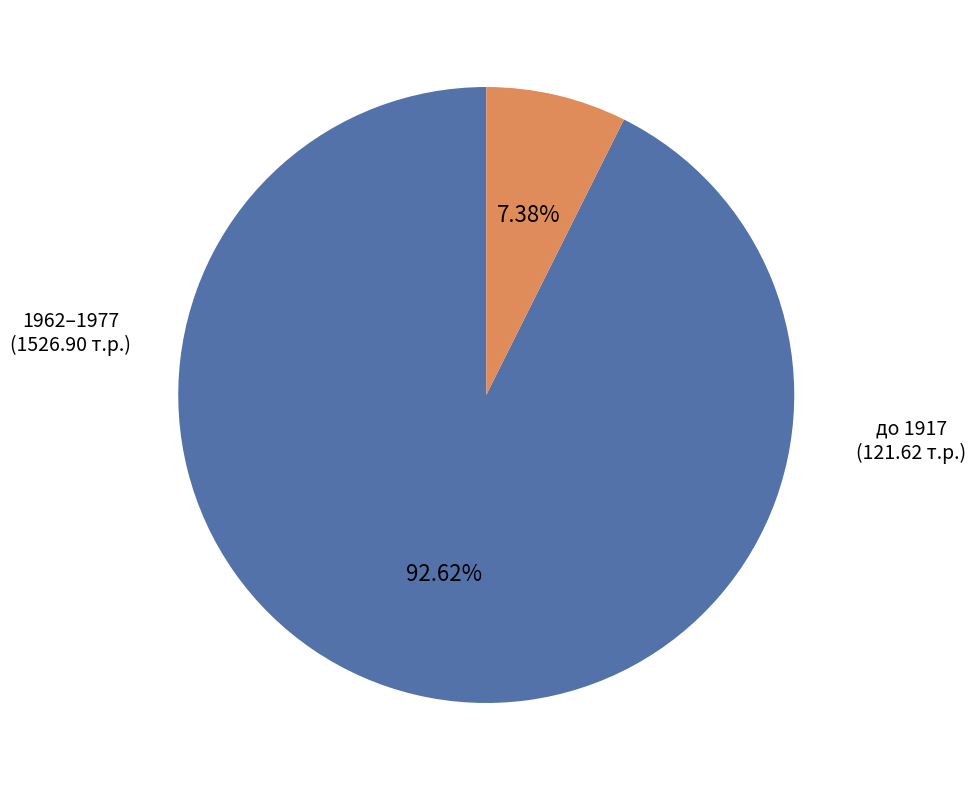

Count the number of slices in the pie.

2